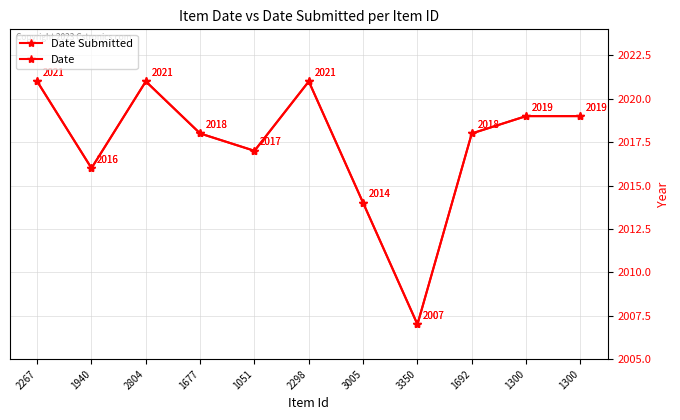

Where is the first local maximum for Date?

2804